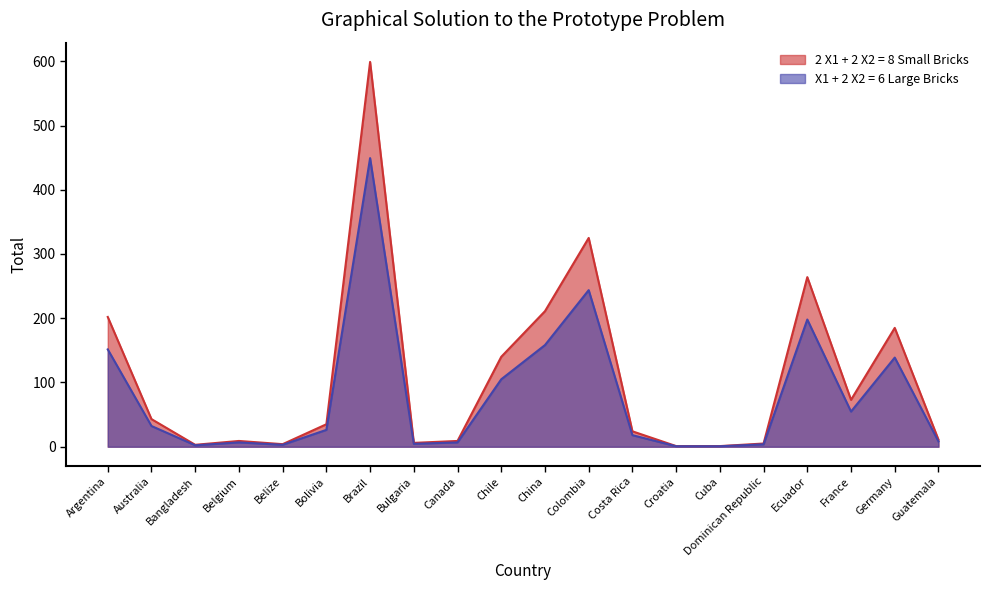

What is the change in value from Argentina to Belgium?

-193